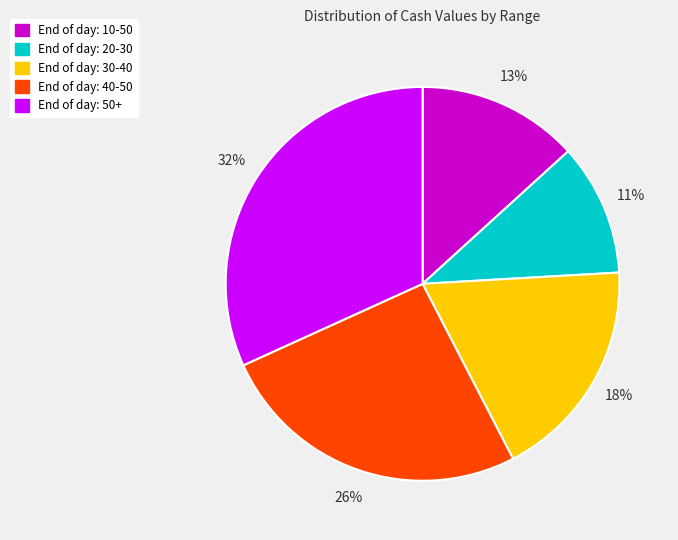

To the nearest percent, what portion does End of day: 20-30 represent?

11%